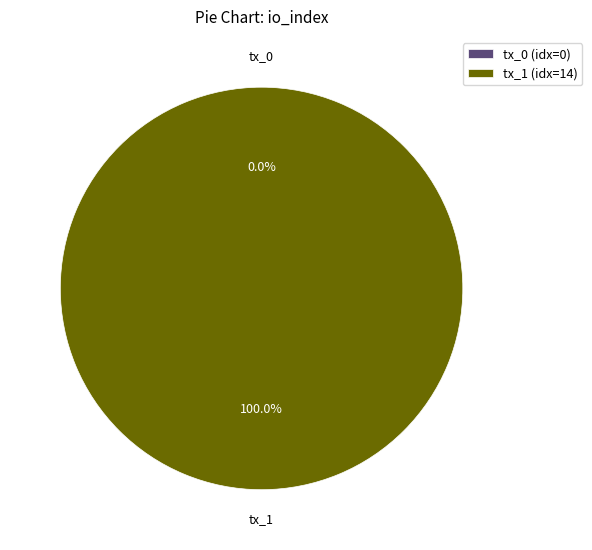

True or false: tx_1 accounts for 100% of the total.

True